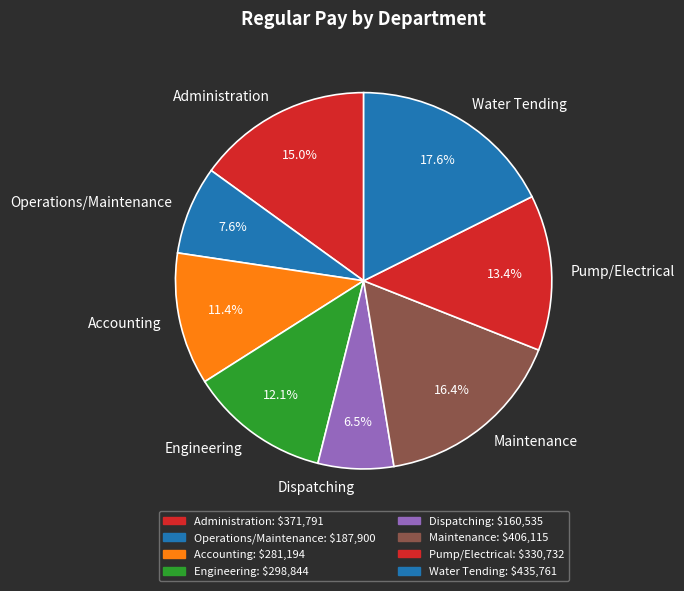

To the nearest percent, what is the difference between the Maintenance and Administration slice percentages?

1%